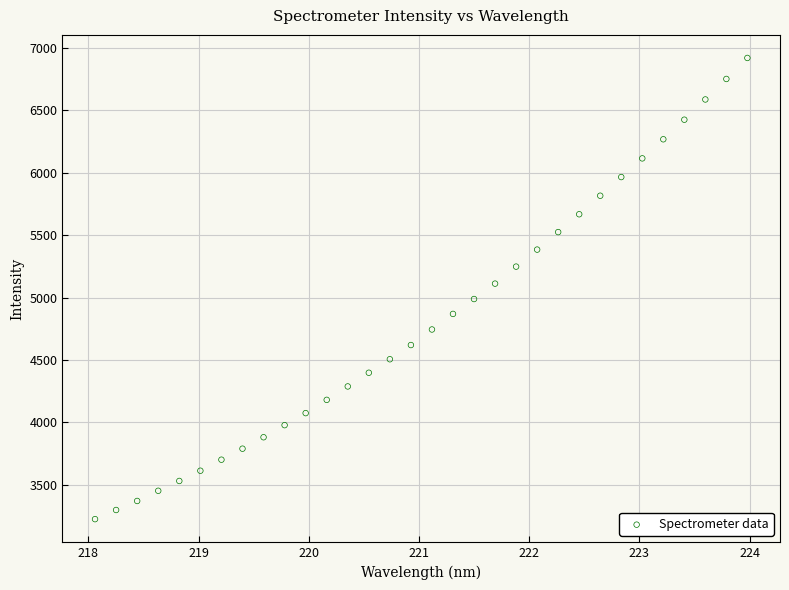

What is the range of Y values (max minus min)?

3695.8